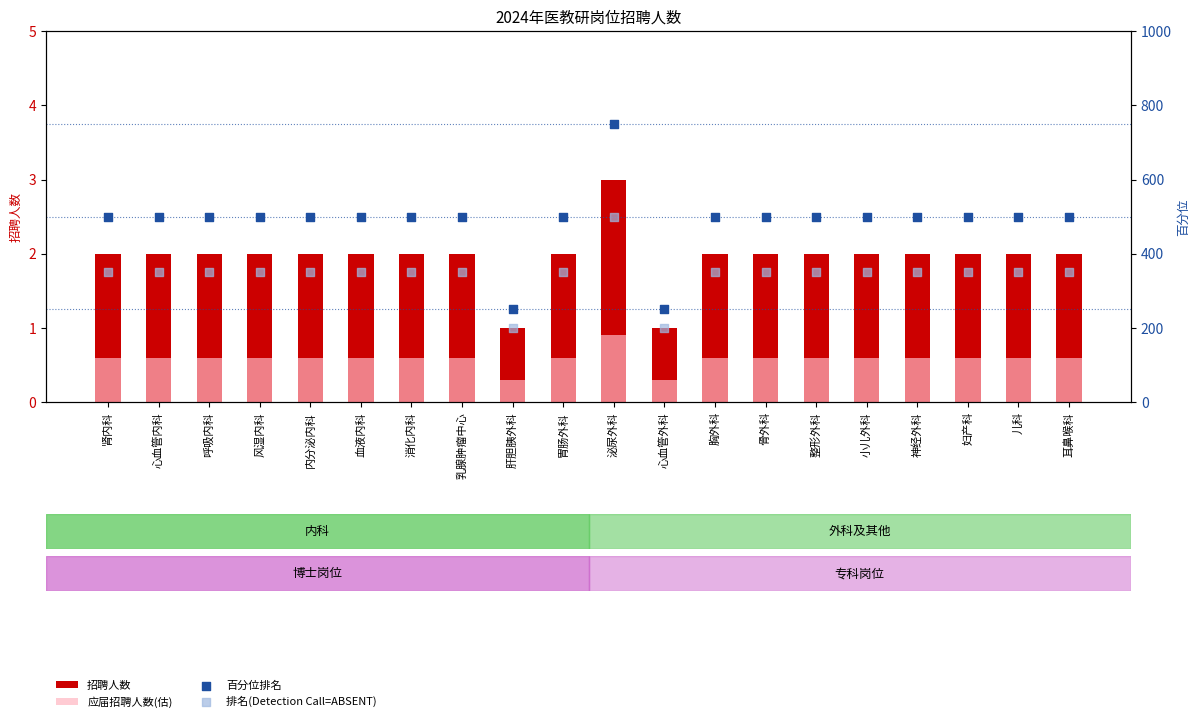

Which series has the largest total across all categories?

百分位排名